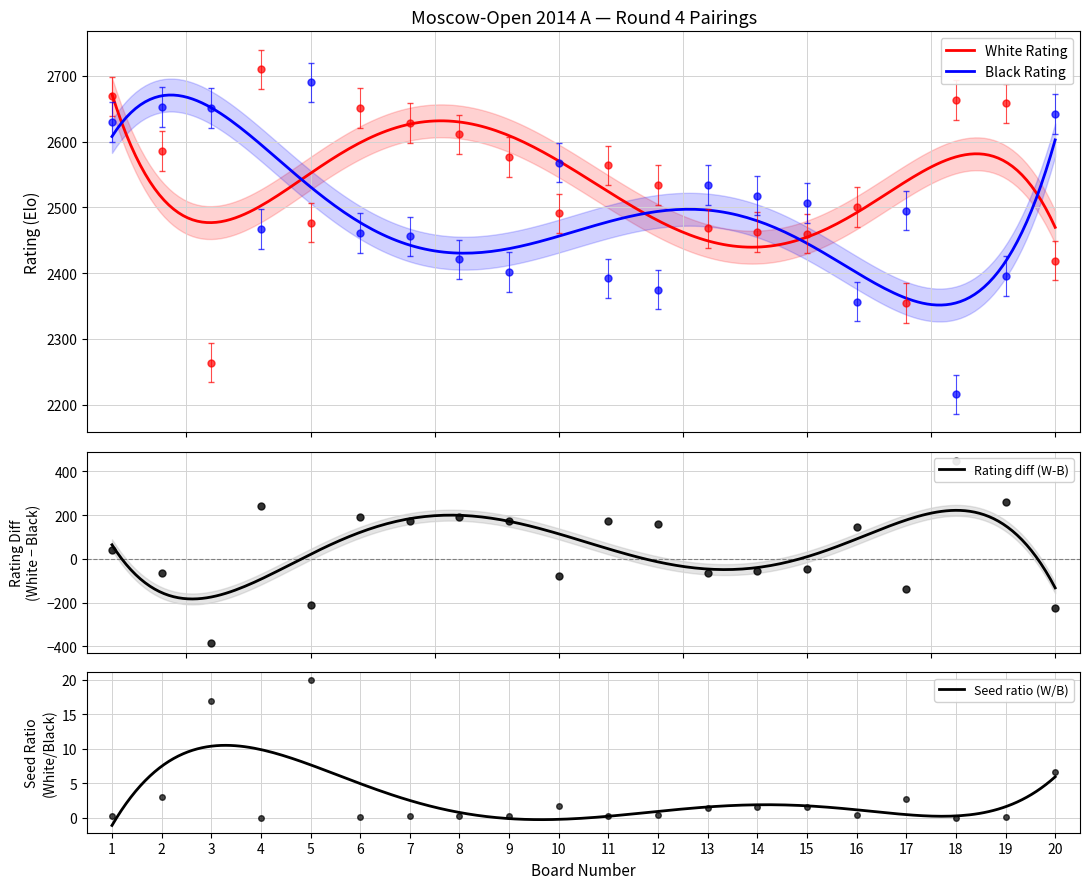

What is the maximum value for White Rating?

2672.1